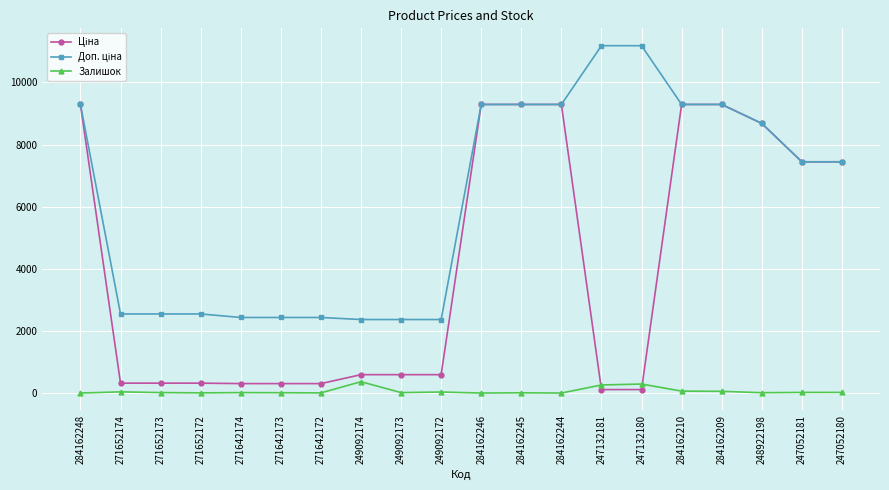

What is the label of the 9th point from the right?

284162245